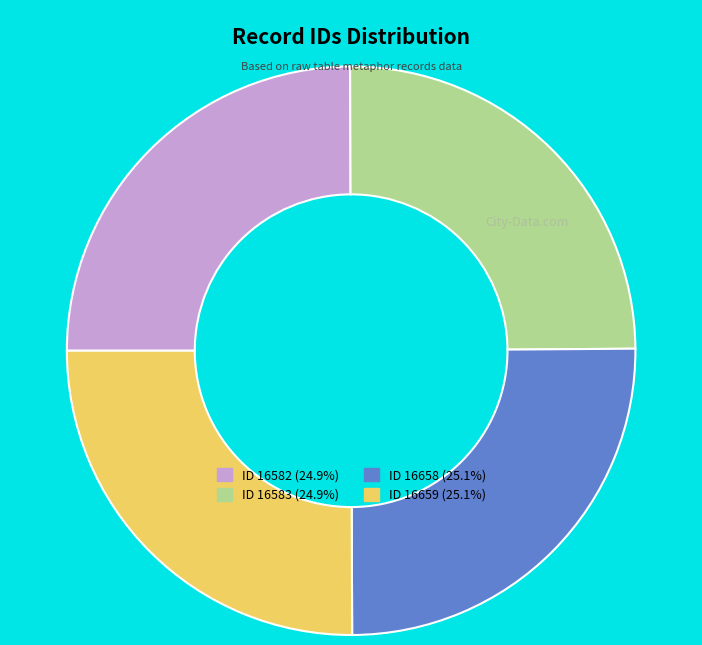

How many slices are in this pie chart?

4